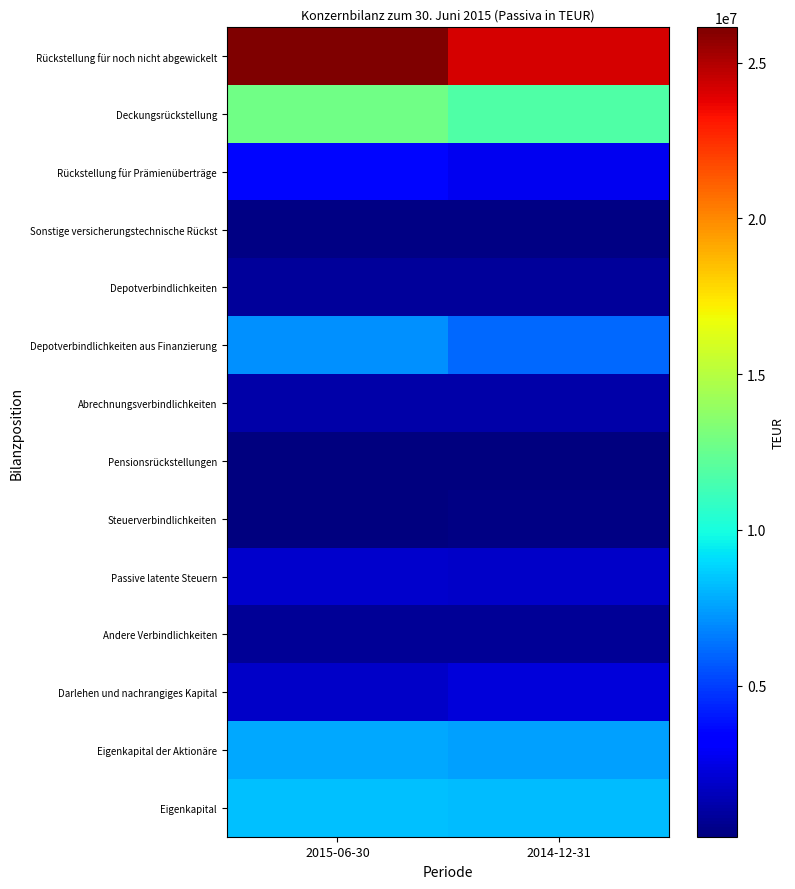

At 2014-12-31, list the series in order from smallest to largest.

Pensionsrückstellungen, Steuerverbindlichkeiten, Sonstige versicherungstechnische Rückst, Andere Verbindlichkeiten, Depotverbindlichkeiten, Abrechnungsverbindlichkeiten, Passive latente Steuern, Darlehen und nachrangiges Kapital, Rückstellung für Prämienüberträge, Depotverbindlichkeiten aus Finanzierung, Eigenkapital der Aktionäre, Eigenkapital, Deckungsrückstellung, Rückstellung für noch nicht abgewickelt